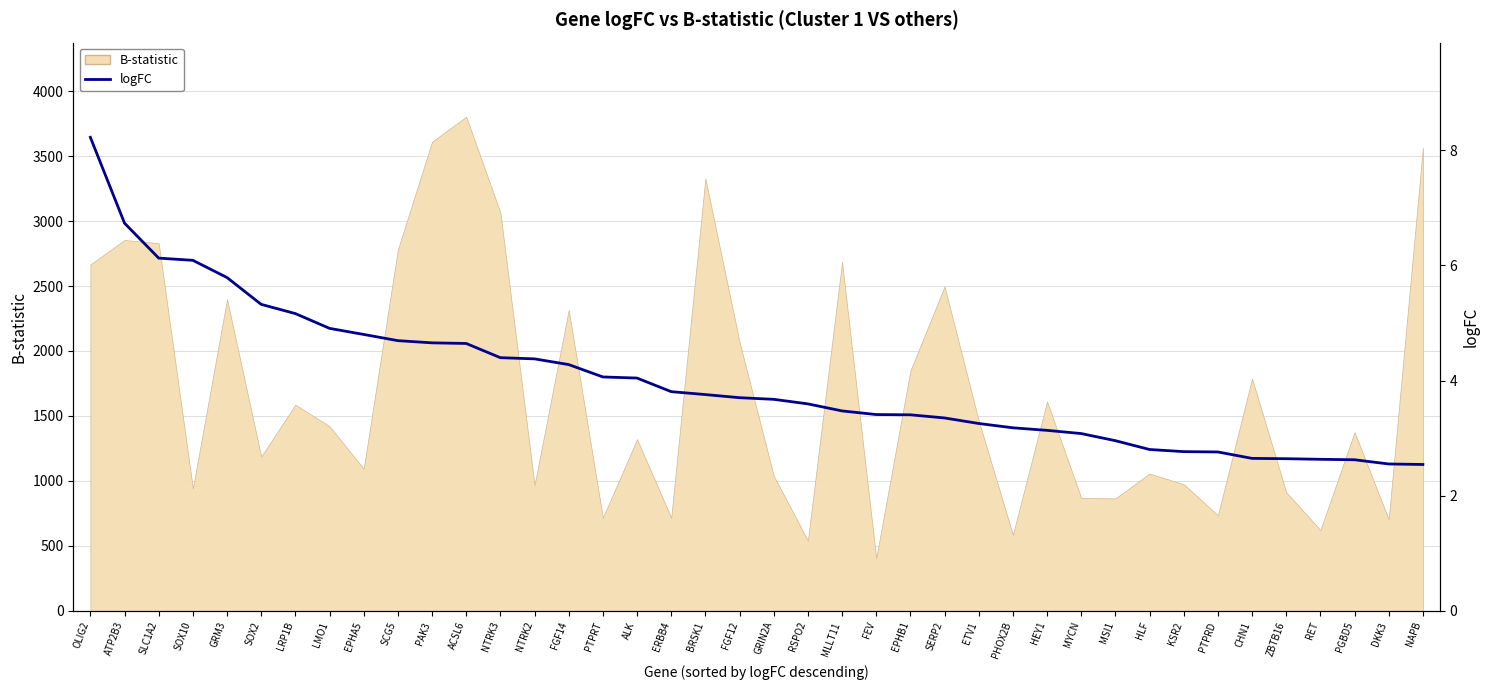

Reading left to right, extract all data points from this chart.

8.2	6.7	6.1	6.1	5.8	5.3	5.2	4.9	4.8	4.7	4.7	4.6	4.4	4.4	4.3	4.1	4.0	3.8	3.8	3.7	3.7	3.6	3.5	3.4	3.4	3.4	3.3	3.2	3.1	3.1	3.0	2.8	2.8	2.8	2.6	2.6	2.6	2.6	2.6	2.5